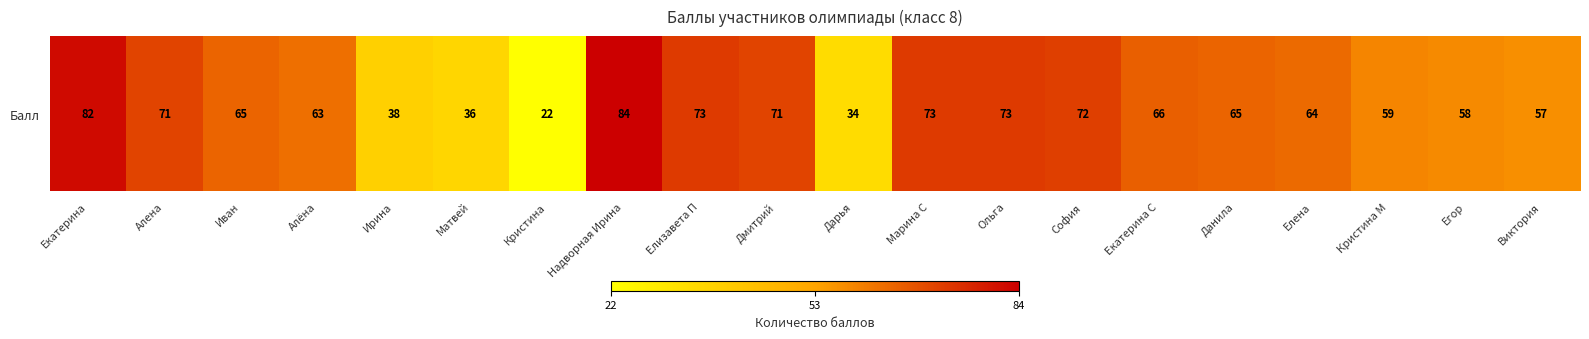

True or false: the data shows 30 at Елизавета П.

False